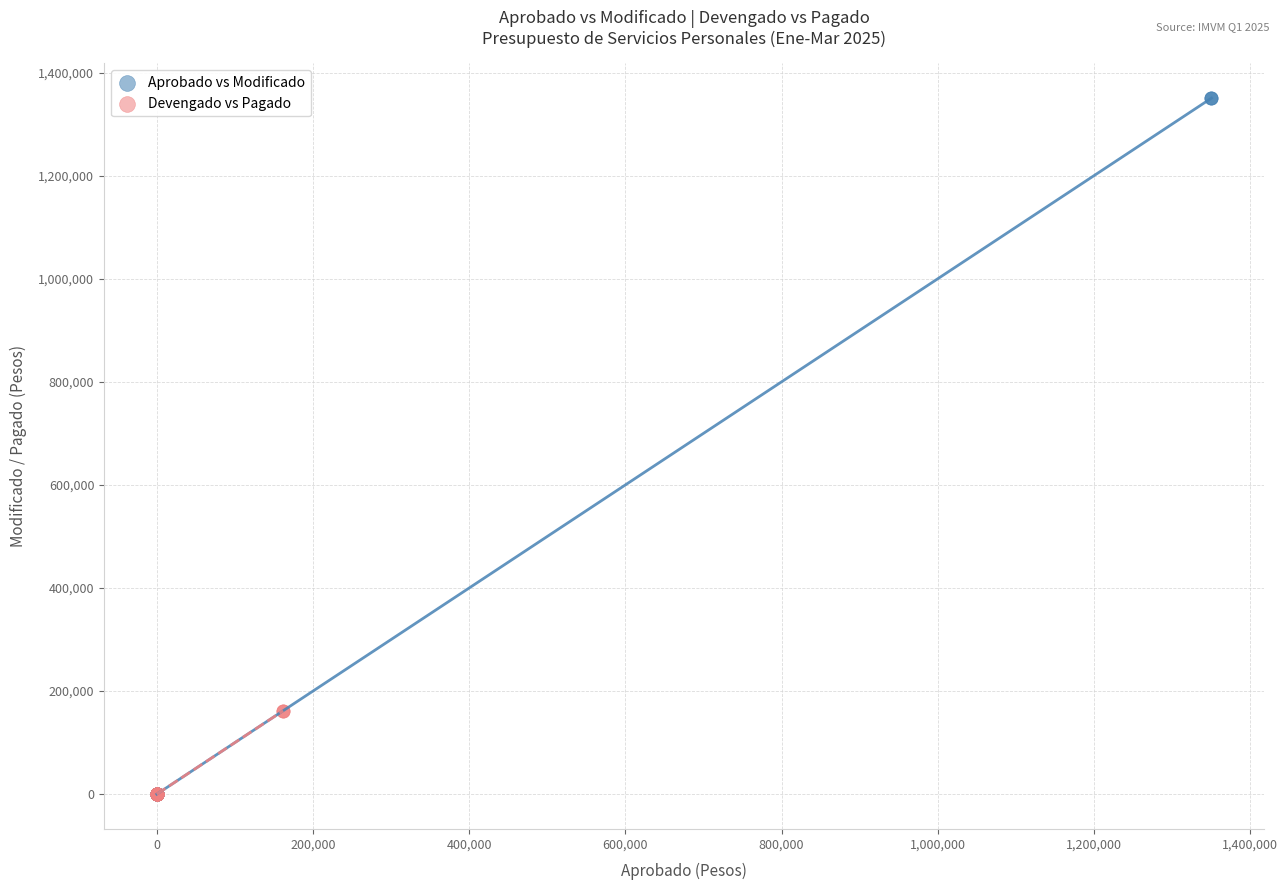

What are all the series names shown in the legend?

Aprobado vs Modificado, Devengado vs Pagado